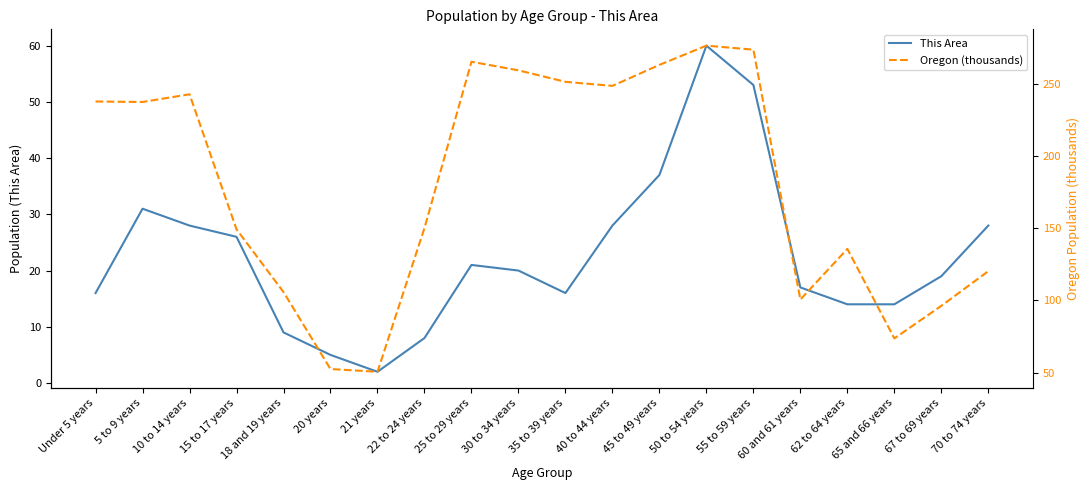

Which series has the widest spread of values?

Oregon (thousands)